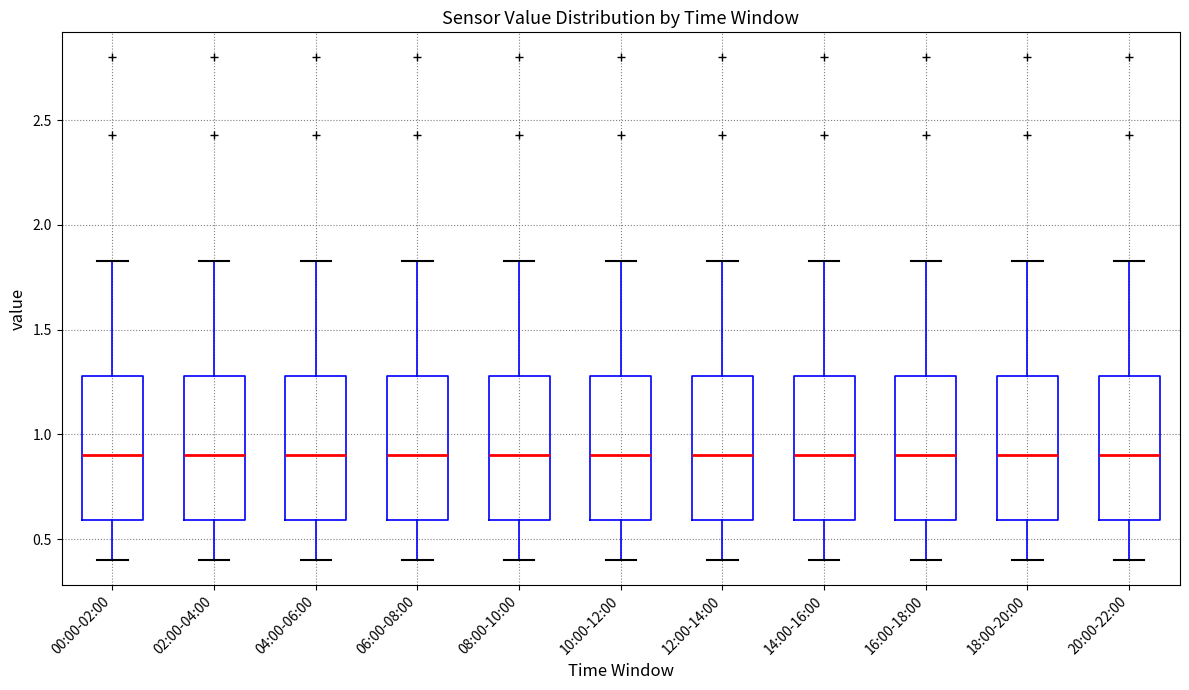

Where does the upper whisker of the box for 08:00-10:00 end on the y-axis? The values are not printed on the chart, so give them approximately, as read against the axis.

1.85